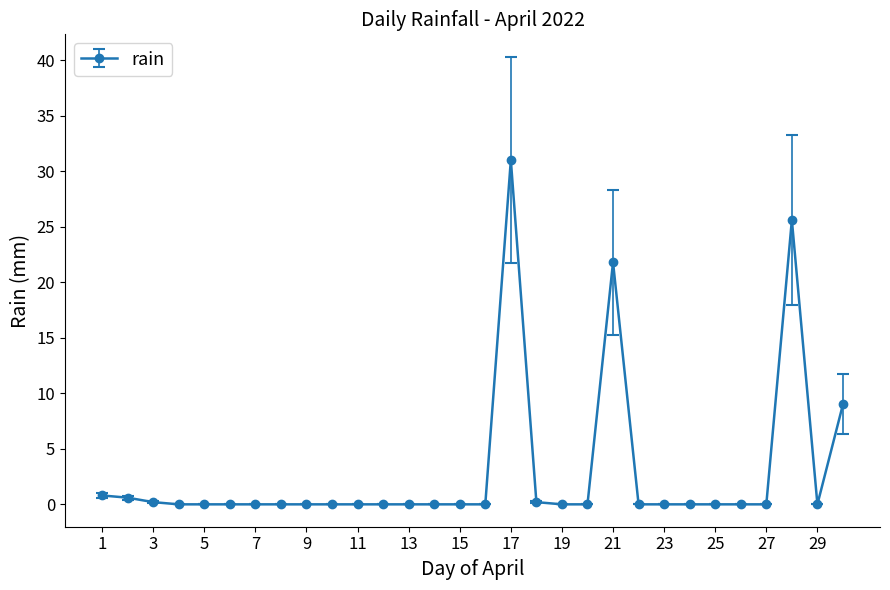

True or false: there are more than 2 points higher than both neighbors.

True